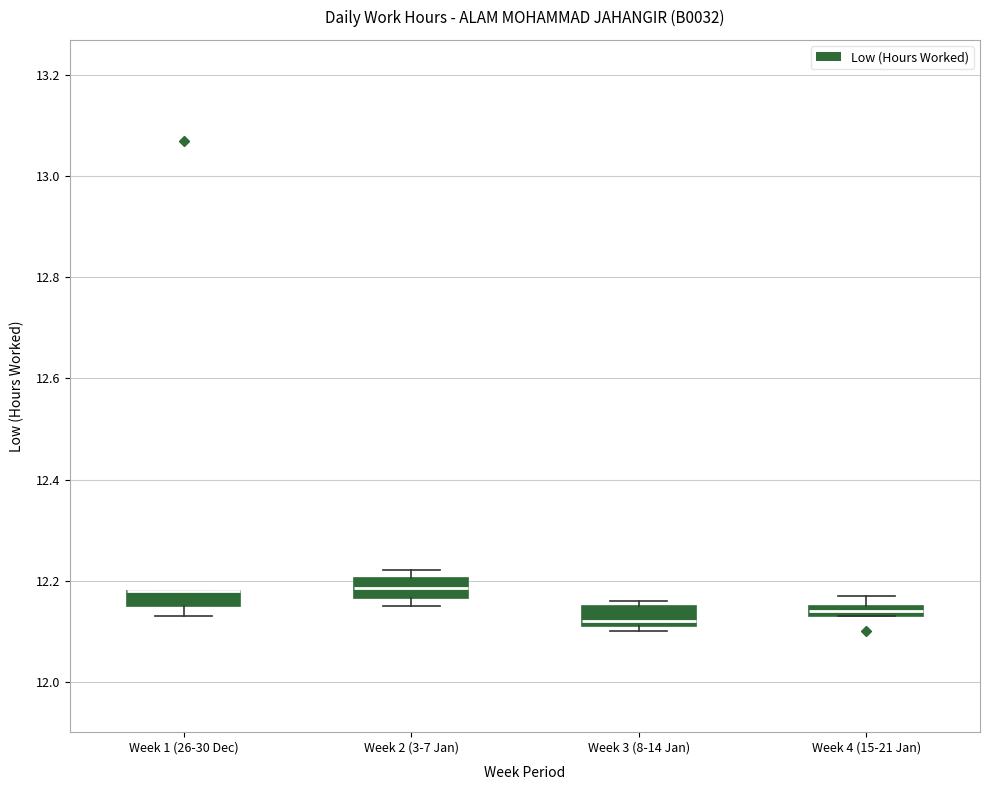

Where is the upper edge of the box for Week 4 (15-21 Jan) on the y-axis? The values are not printed on the chart, so give them approximately, as read against the axis.

12.16